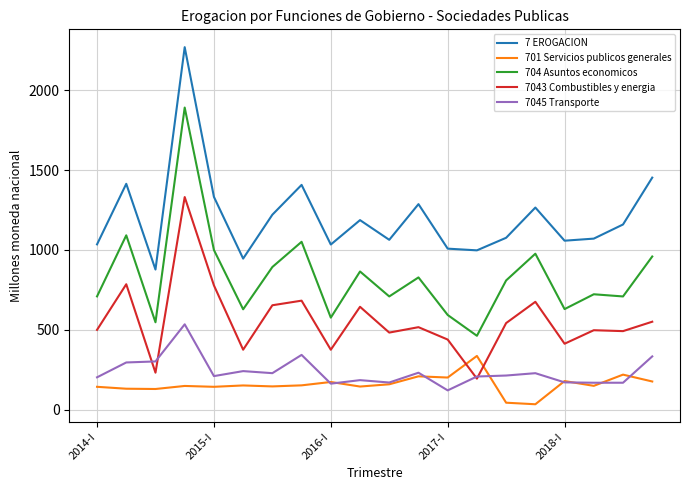

What is the maximum value for 7043 Combustibles y energia?

1331.0